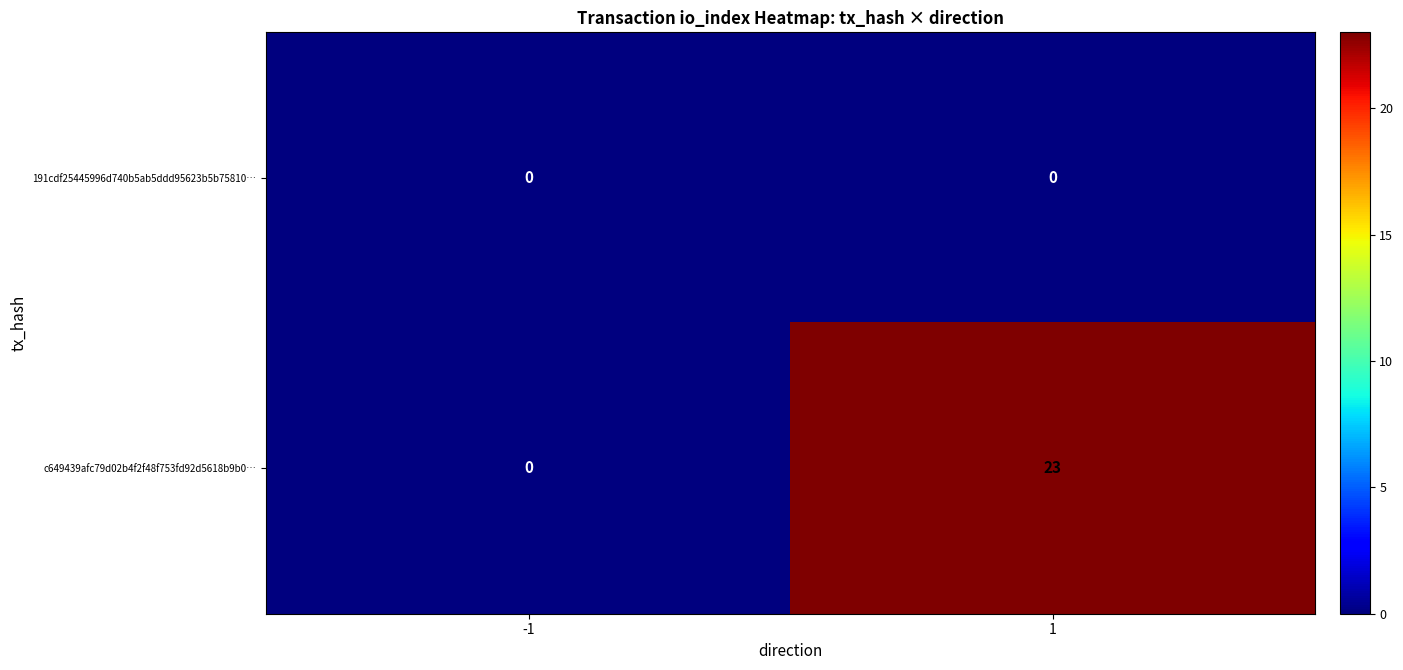

Reading right to left, transcribe all the data shown in this chart.

191cdf25445996d740b5ab5ddd95623b5b75810…: 0	0
c649439afc79d02b4f2f48f753fd92d5618b9b0…: 23	0